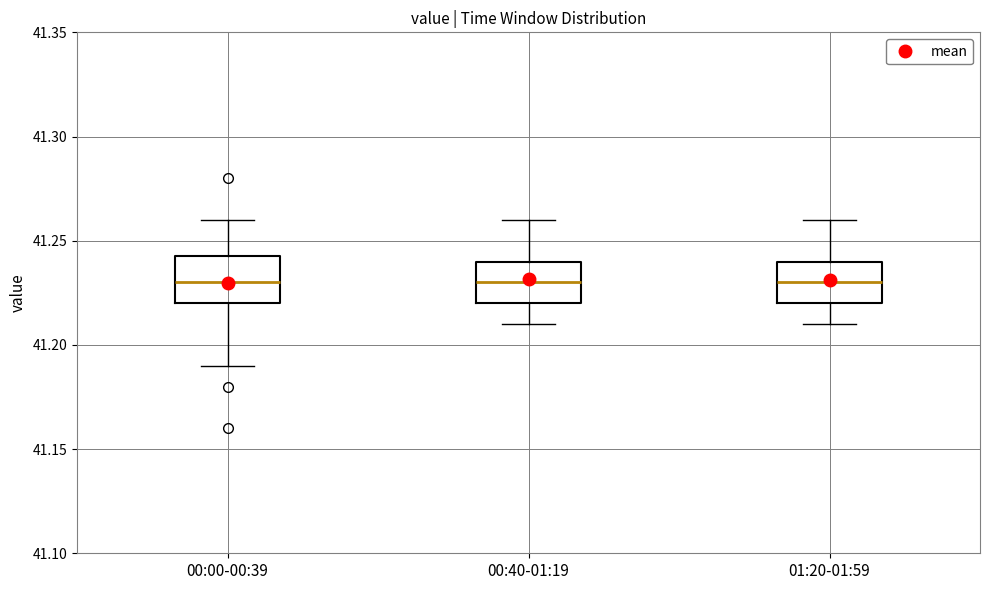

Reading left to right, transcribe this box plot: for each box, give where its median line is, the range the box spans, and where its two whiskers end, as read against the y-axis. The values are not printed on the chart, so give them approximately, as read against the axis.

00:00-00:39: median 41.230, box 41.220 to 41.245, whiskers 41.190 to 41.260
00:40-01:19: median 41.230, box 41.220 to 41.240, whiskers 41.210 to 41.260
01:20-01:59: median 41.230, box 41.220 to 41.240, whiskers 41.210 to 41.260